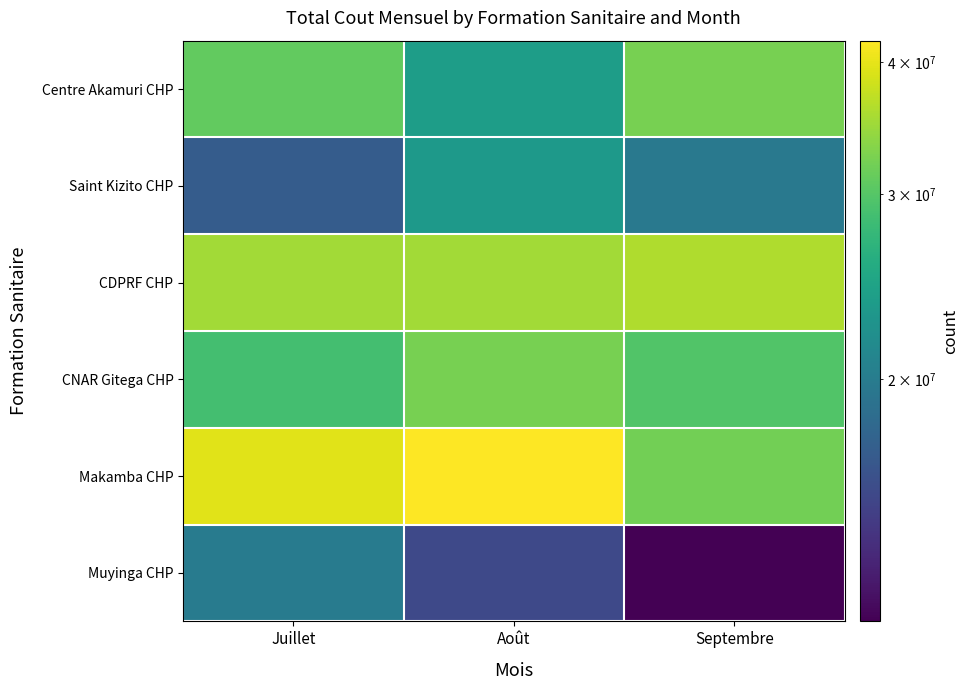

List the series in order of their peak value, highest first.

Makamba CHP, CDPRF CHP, Centre Akamuri CHP, CNAR Gitega CHP, Saint Kizito CHP, Muyinga CHP